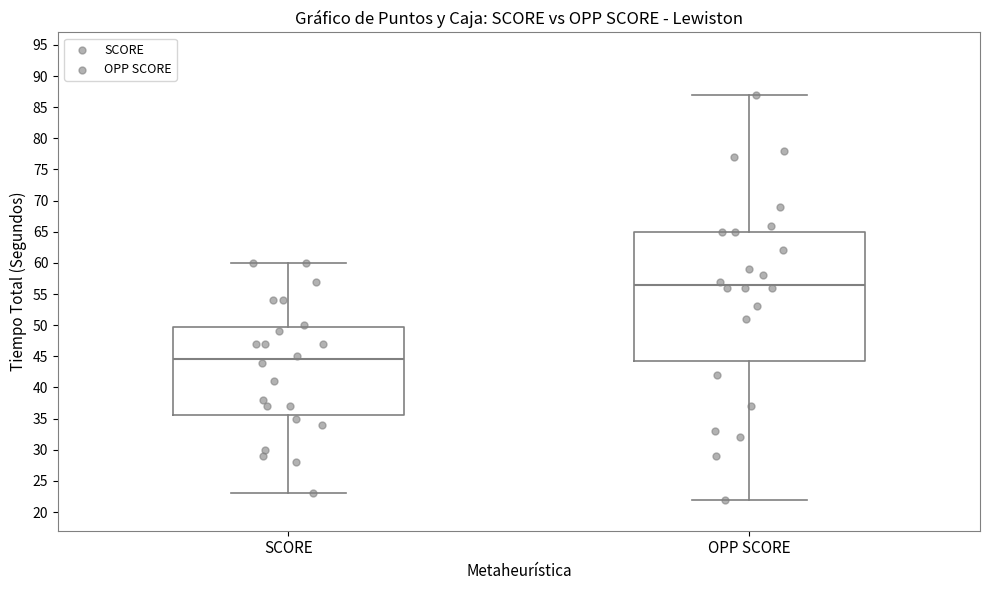

Reading left to right, read every box against the y-axis: the position of its median line, the range the box covers, and the ends of its whiskers. The values are not printed on the chart, so give them approximately, as read against the axis.

SCORE: median 44.5, box 35.5 to 50.0, whiskers 23.0 to 60.0
OPP SCORE: median 56.5, box 44.5 to 65.0, whiskers 22.0 to 87.0